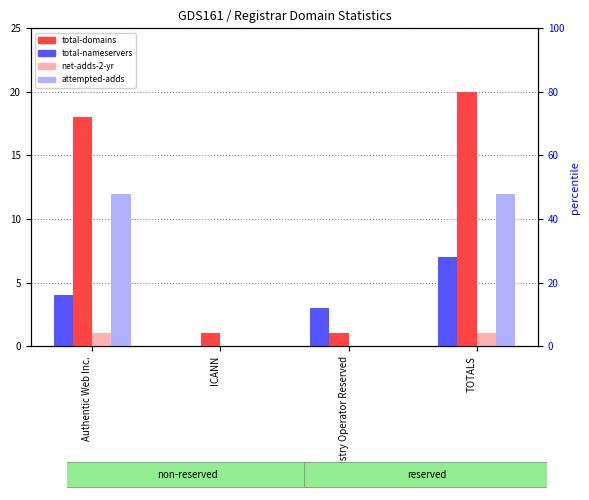

At which category does the chart reach its peak across all series?

TOTALS